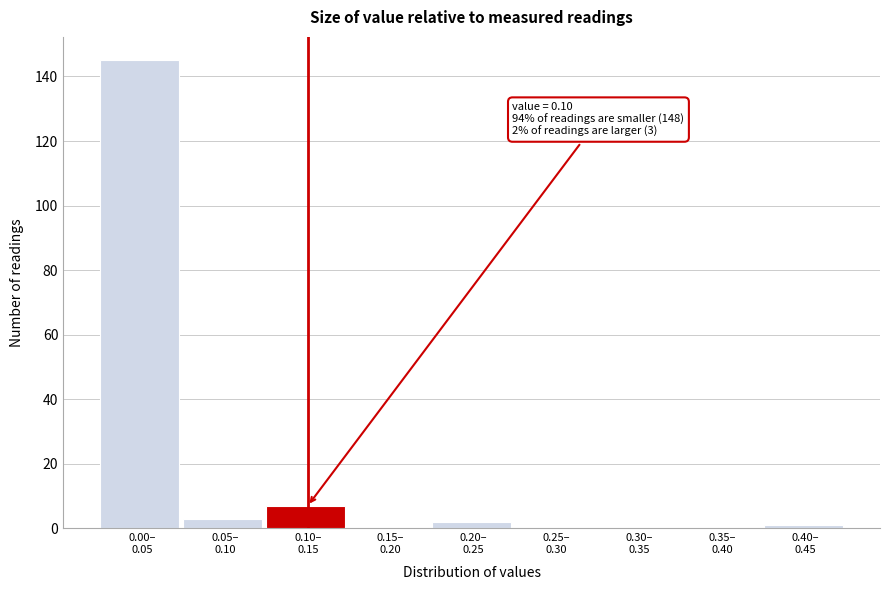

What is the maximum value shown in the chart?

145